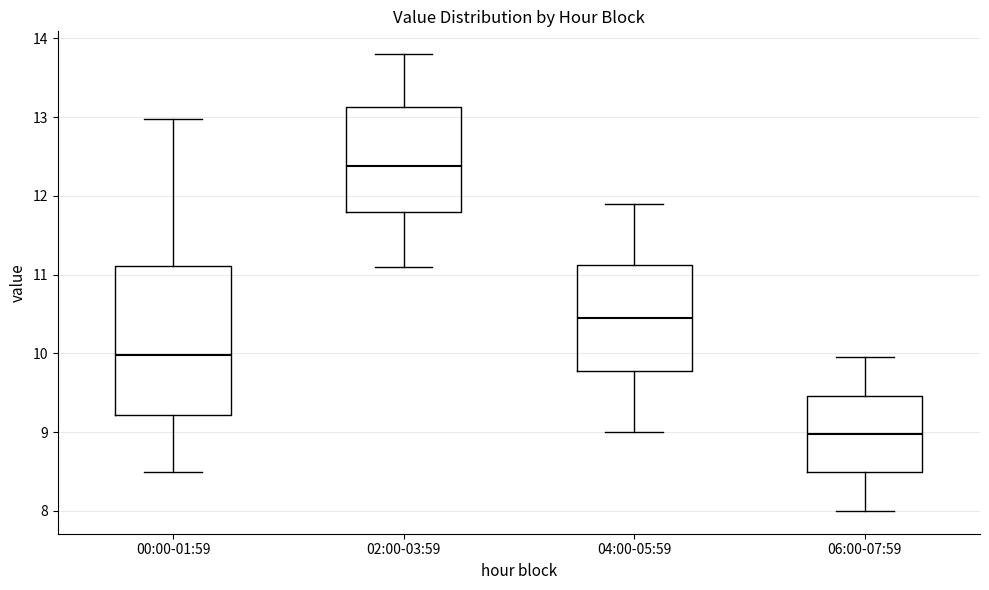

Which box's median line is the lowest?

06:00-07:59